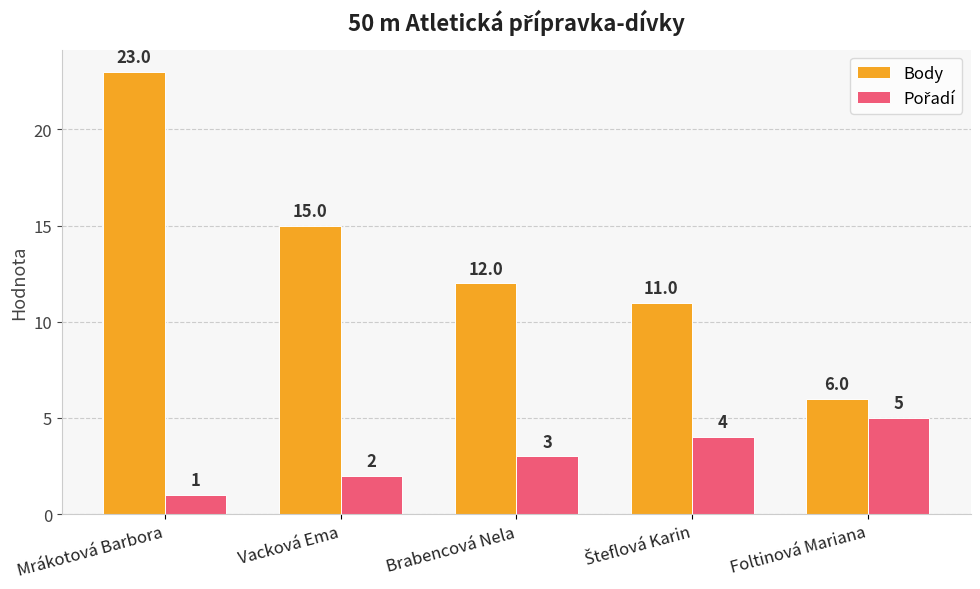

What is the total value across all series at Brabencová Nela?

15